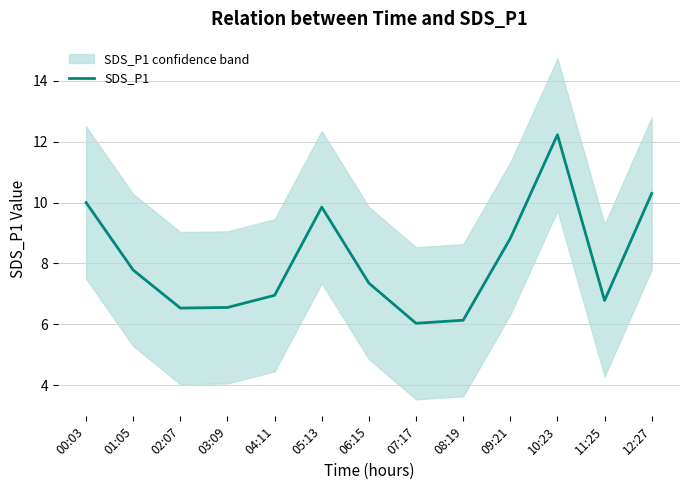

Where is the first local maximum?

05:13